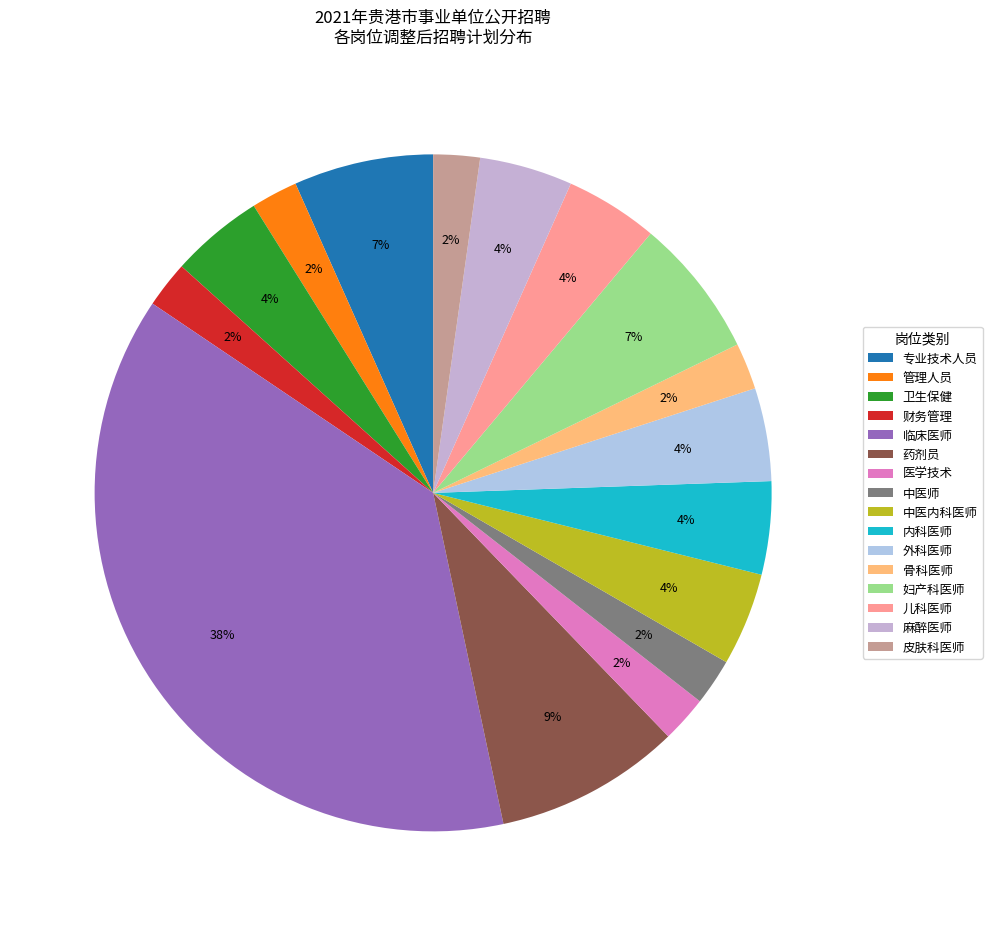

How many slices are in this pie chart?

16